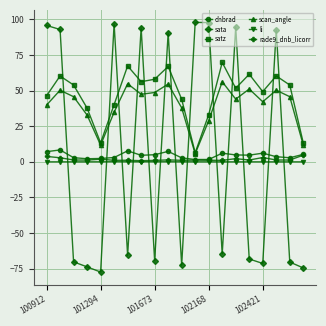

True or false: li and scan_angle intersect in this chart.

False